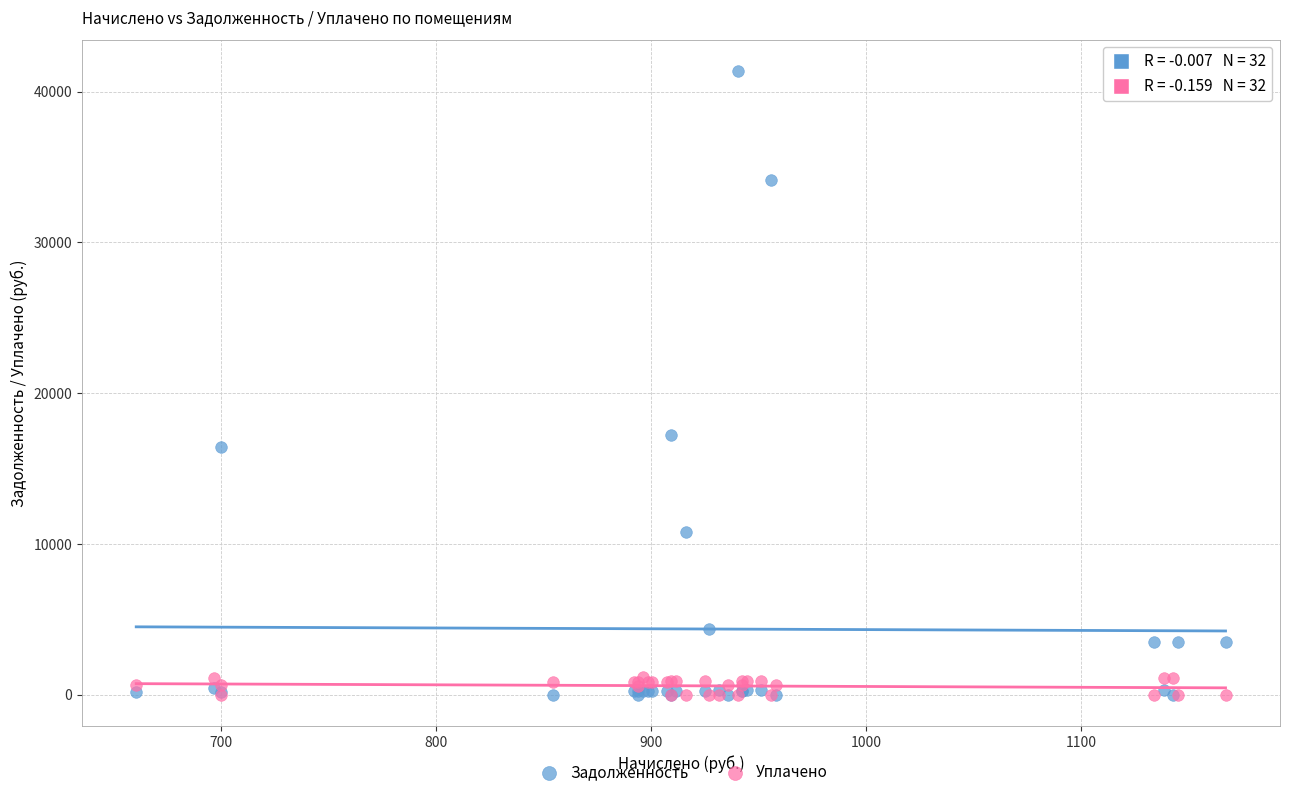

Which series has the largest Y range (max minus min)?

Задолженность